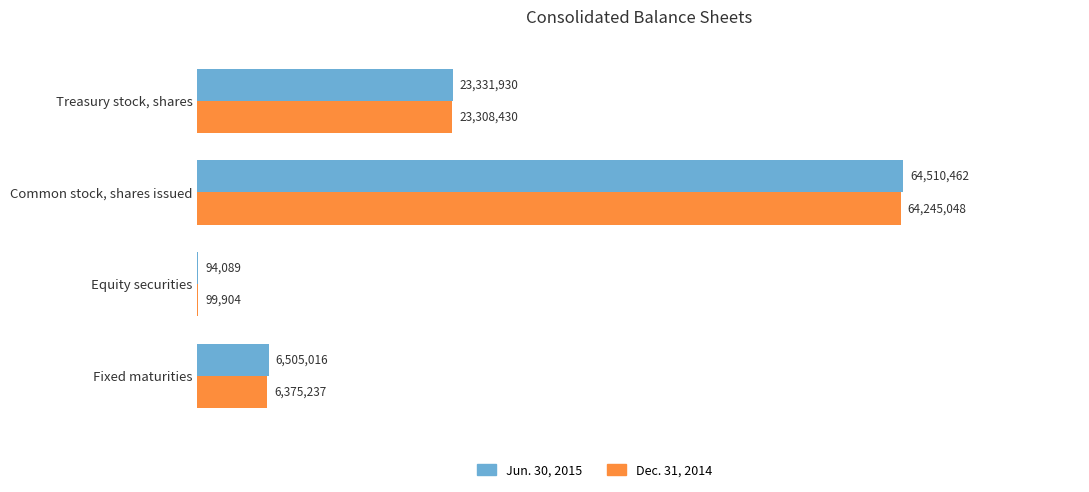

What is the value of the Dec. 31, 2014 bar at the 1st from the left?

6375237